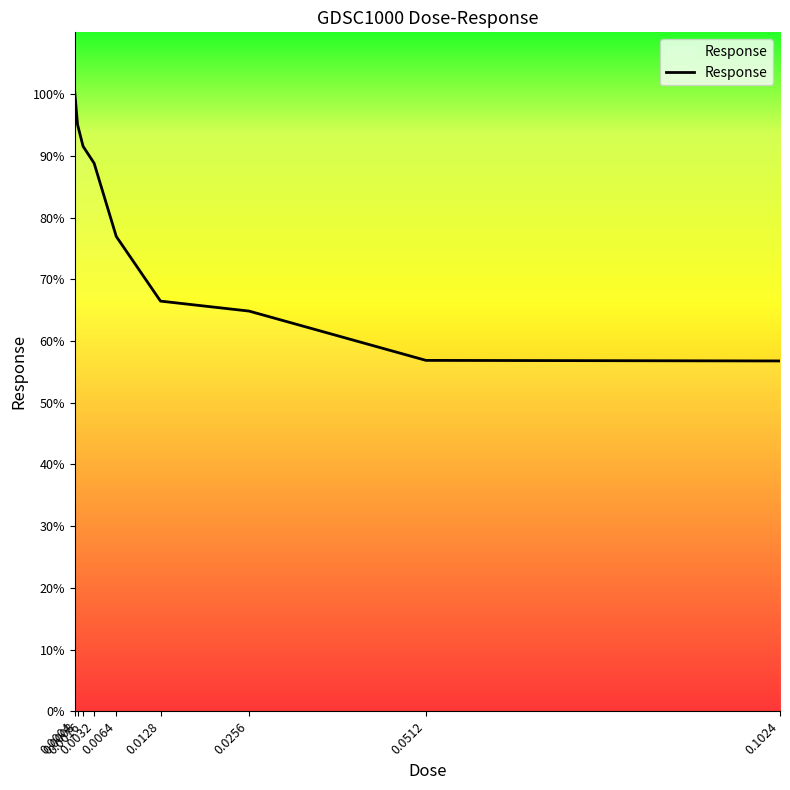

What is the approximate value at 0.0256?

64.8